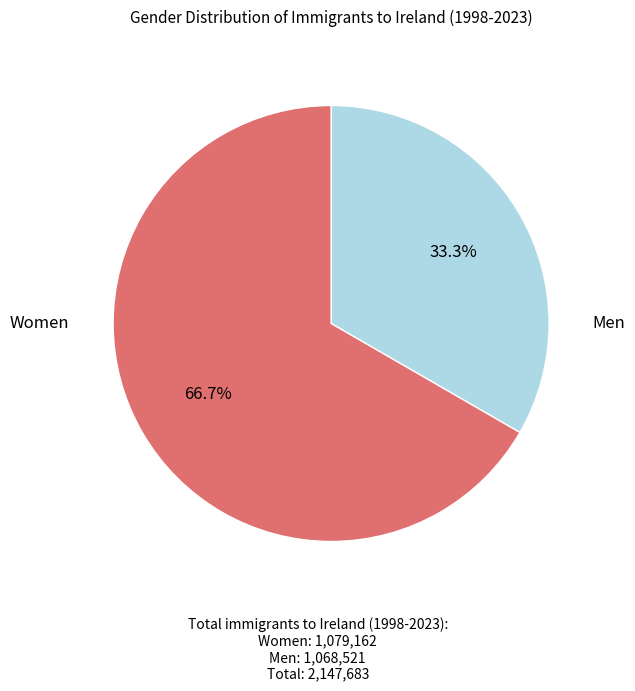

Rank the categories by value from lowest to highest.

Men, Women